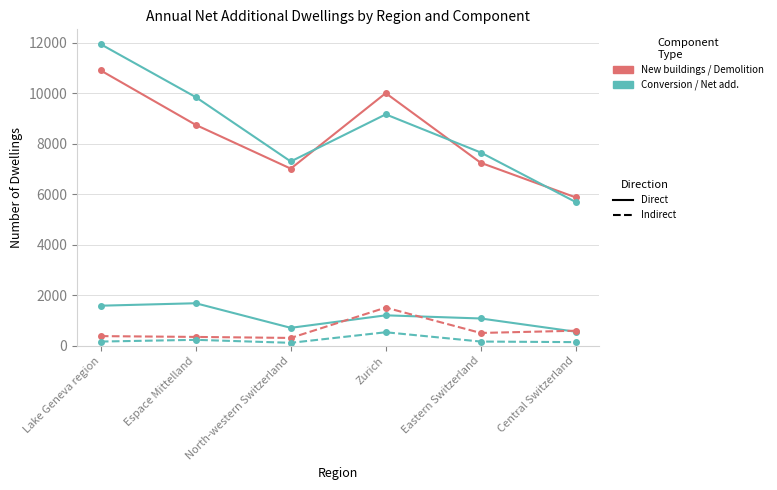

At which category does the chart reach its peak across all series?

Lake Geneva region